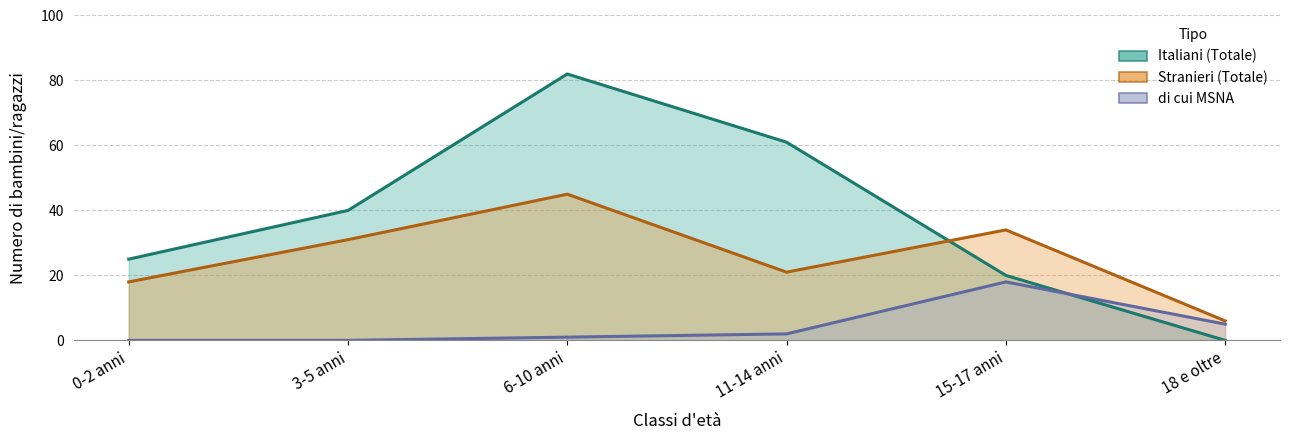

At which label does Italiani (Totale) reach its peak?

6-10 anni